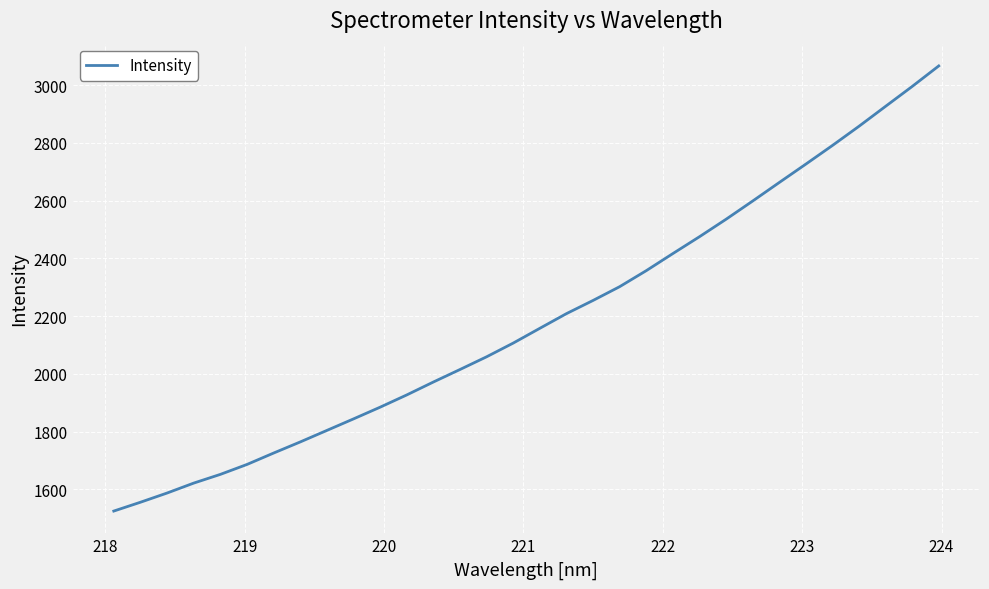

How many distinct data groups are displayed?

1